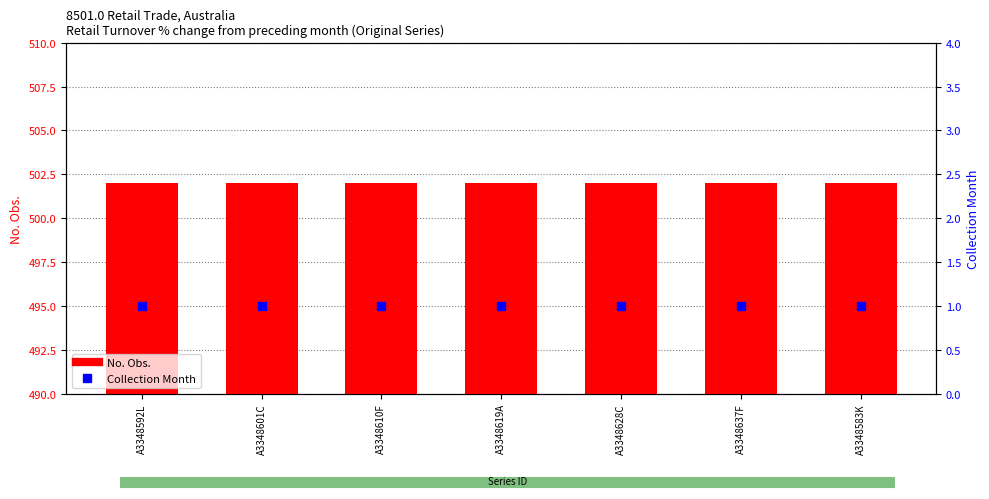

What are all the series names shown in the legend?

No. Obs., Collection Month